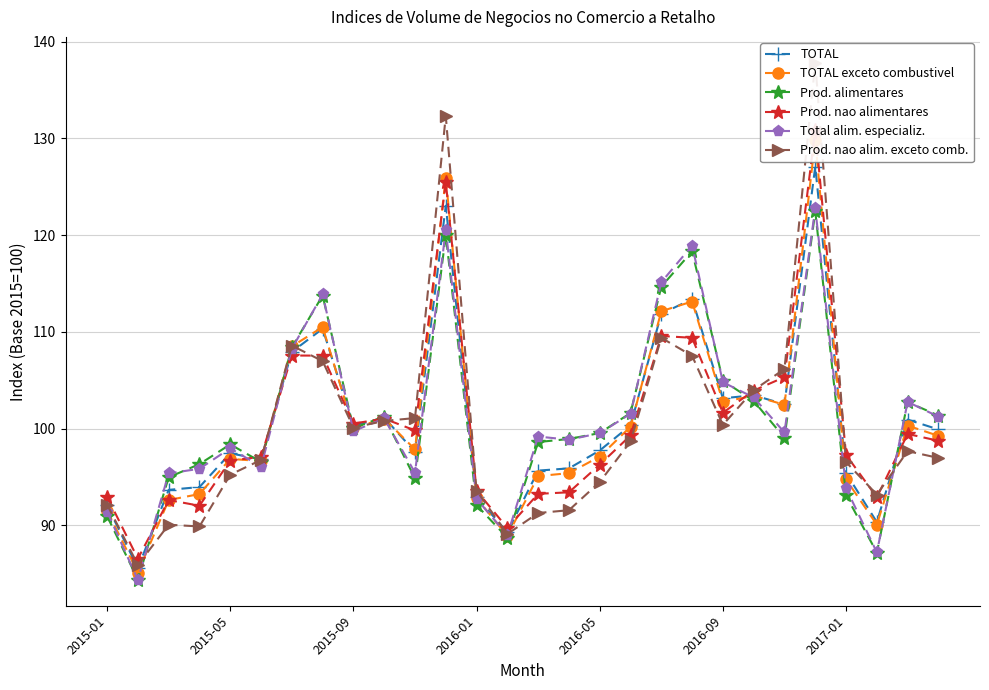

Reading left to right, transcribe all the data shown in this chart.

TOTAL: 92.1	85.6	93.7	94.0	97.5	96.8	107.9	110.3	100.3	101.1	97.6	123.0	92.9	89.3	95.7	95.9	97.8	100.3	111.9	113.4	103.1	103.5	102.5	127.1	95.4	90.3	100.9	99.9
TOTAL exceto combustivel: 91.5	85.1	92.6	93.2	96.9	96.7	108.5	110.5	100.1	101.0	97.9	125.9	92.8	88.9	95.1	95.4	97.1	100.2	112.1	113.1	102.8	103.4	102.5	129.8	94.8	90.1	100.3	99.3
Prod. alimentares: 91.0	84.4	95.0	96.3	98.4	96.6	108.4	113.8	100.0	101.3	94.9	120.0	92.1	88.7	98.6	98.9	99.5	101.6	114.7	118.3	105.0	102.9	99.0	122.5	93.1	87.2	102.8	101.4
Prod. nao alimentares: 93.0	86.6	92.6	92.0	96.7	97.1	107.6	107.5	100.5	101.0	99.8	125.5	93.6	89.7	93.3	93.4	96.3	99.3	109.6	109.4	101.7	103.9	105.3	130.9	97.3	92.9	99.5	98.8
Total alim. especializ.: 91.4	84.4	95.4	95.9	98.0	96.1	108.3	113.9	99.8	101.1	95.5	120.5	92.7	89.0	99.2	98.9	99.5	101.5	115.1	118.9	104.8	103.2	99.6	122.8	93.8	87.2	102.8	101.2
Prod. nao alim. exceto comb.: 92.2	85.9	90.1	89.9	95.2	96.8	108.6	107.0	100.1	100.8	101.1	132.3	93.6	89.1	91.3	91.6	94.5	98.7	109.4	107.5	100.4	104.0	106.2	137.8	96.5	93.2	97.7	97.0